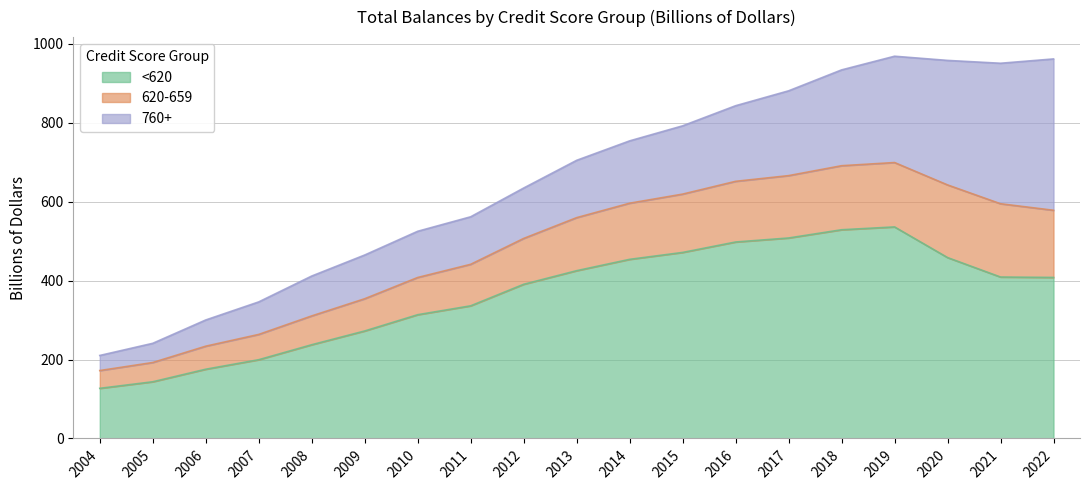

True or false: <620 has a value of 356.9 at 2007.

False